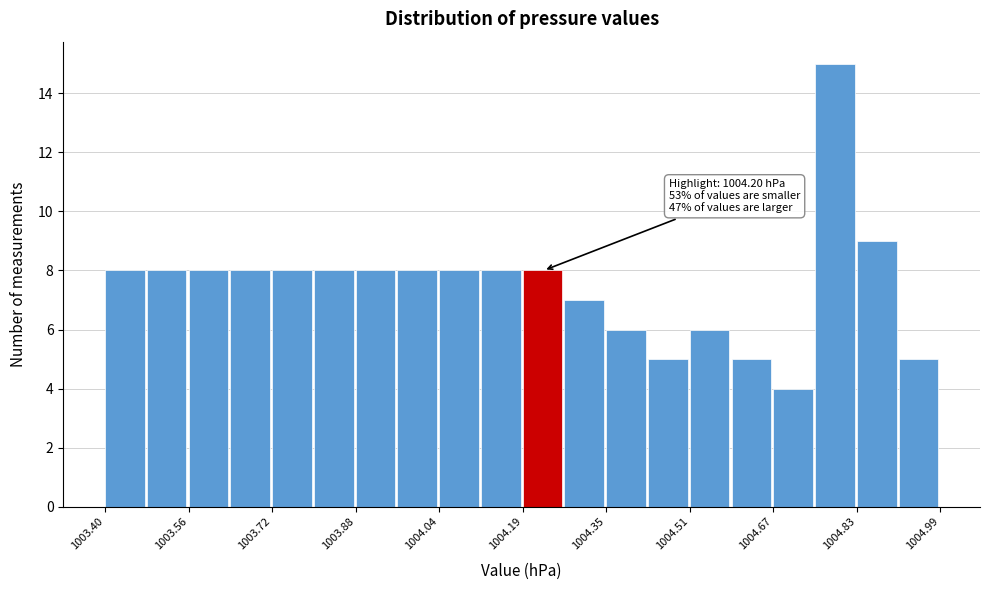

Around what value on the x-axis is the tallest bar? Give the approximate position of its centre, as read against the axis.

1004.78